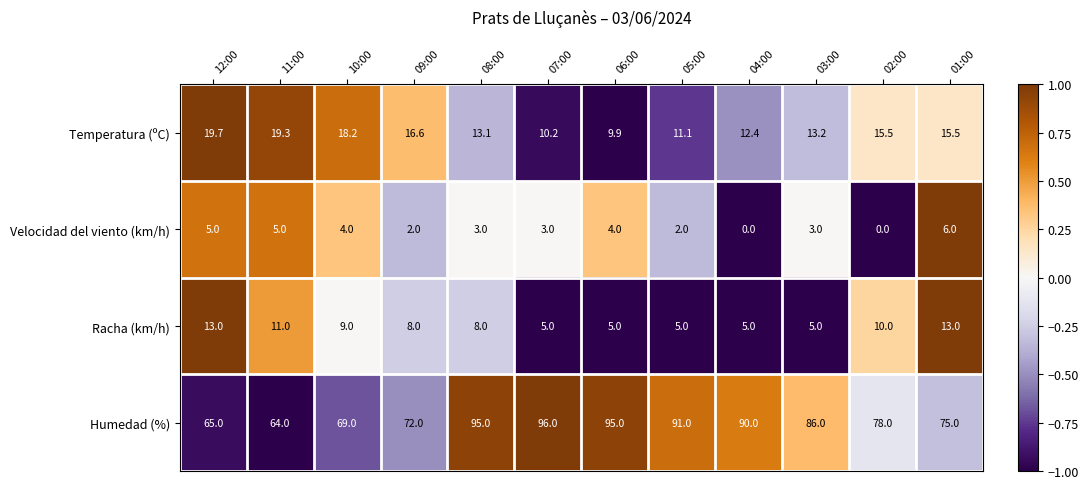

What is the average value of the Temperatura (ºC) series?

14.6